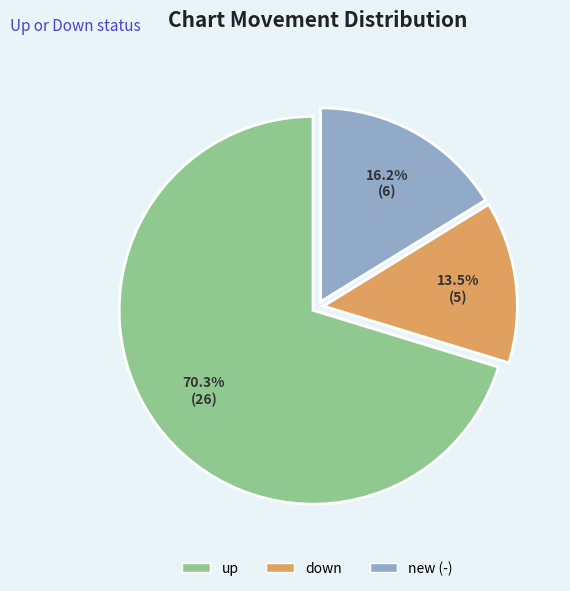

Is down the majority of the pie?

No